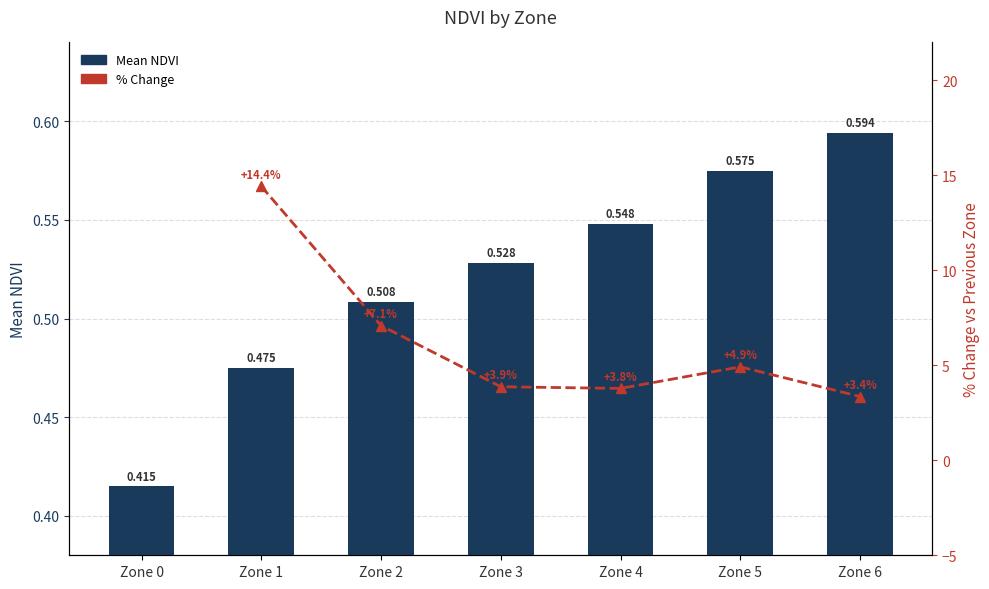

What is the difference between the second highest and minimum values?

0.2